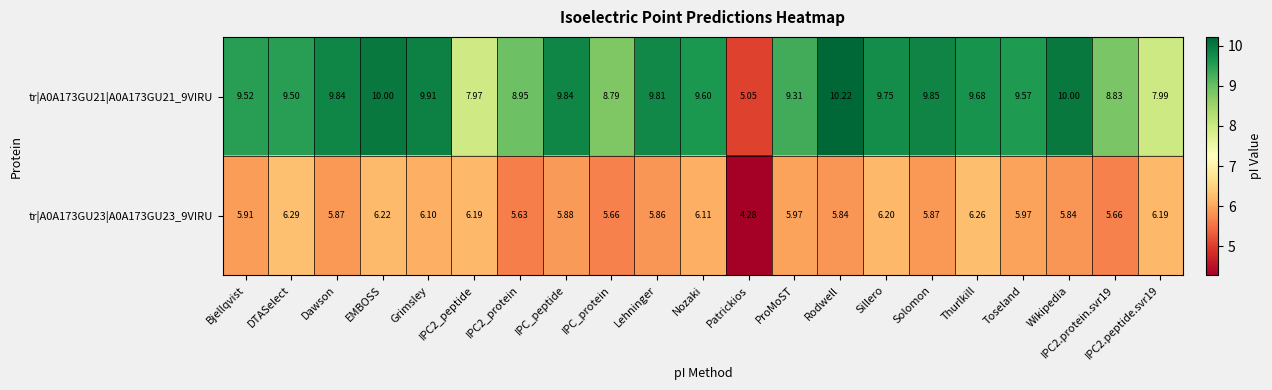

Which category has the lowest value in the tr|A0A173GU23|A0A173GU23_9VIRU series?

Patrickios